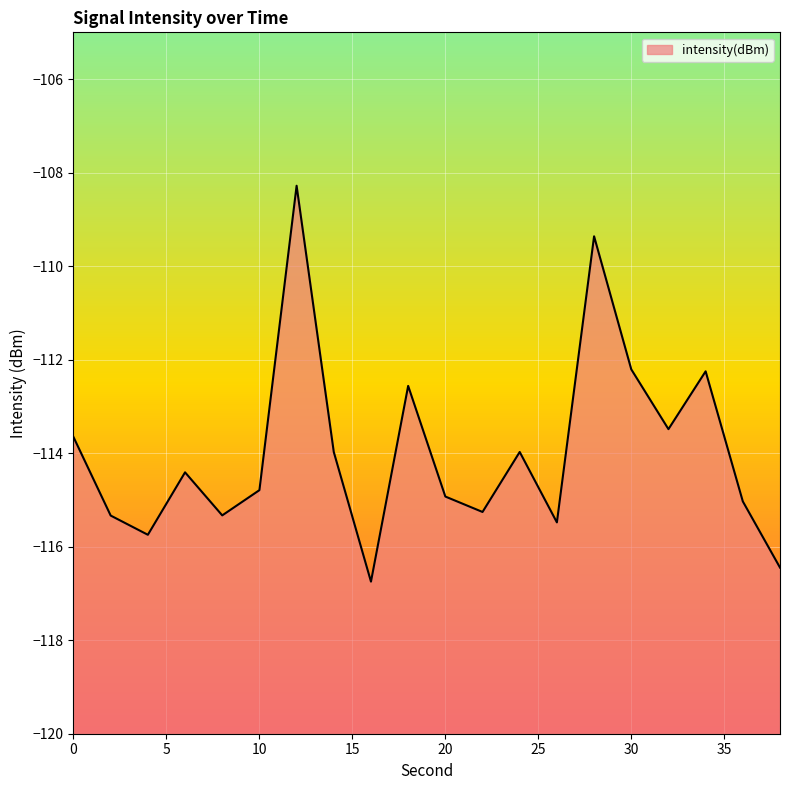

True or false: the data shows -48.8 at 4.

False